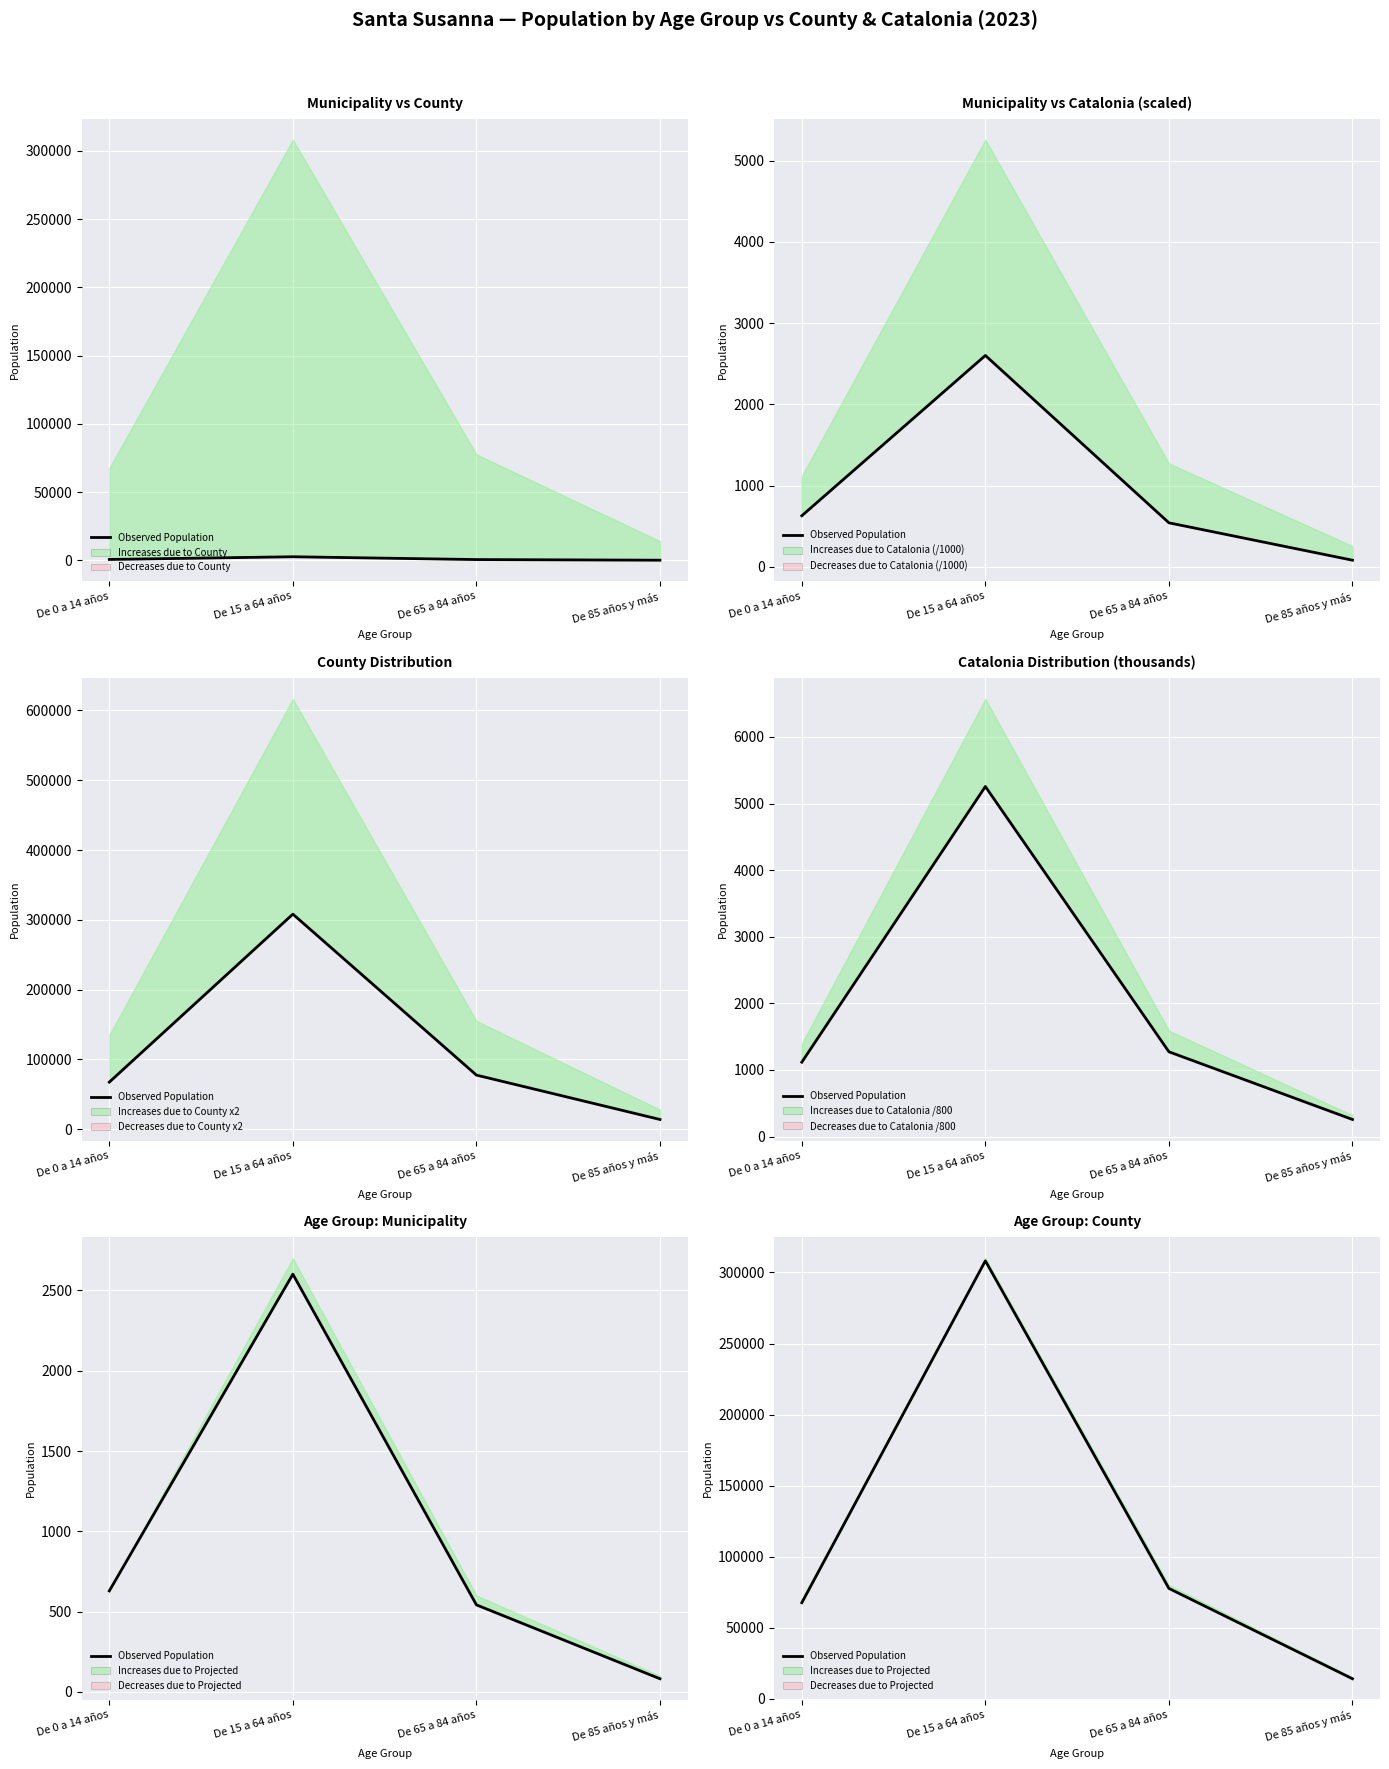

Where is the data nearest to the value 161120?

De 65 a 84 años